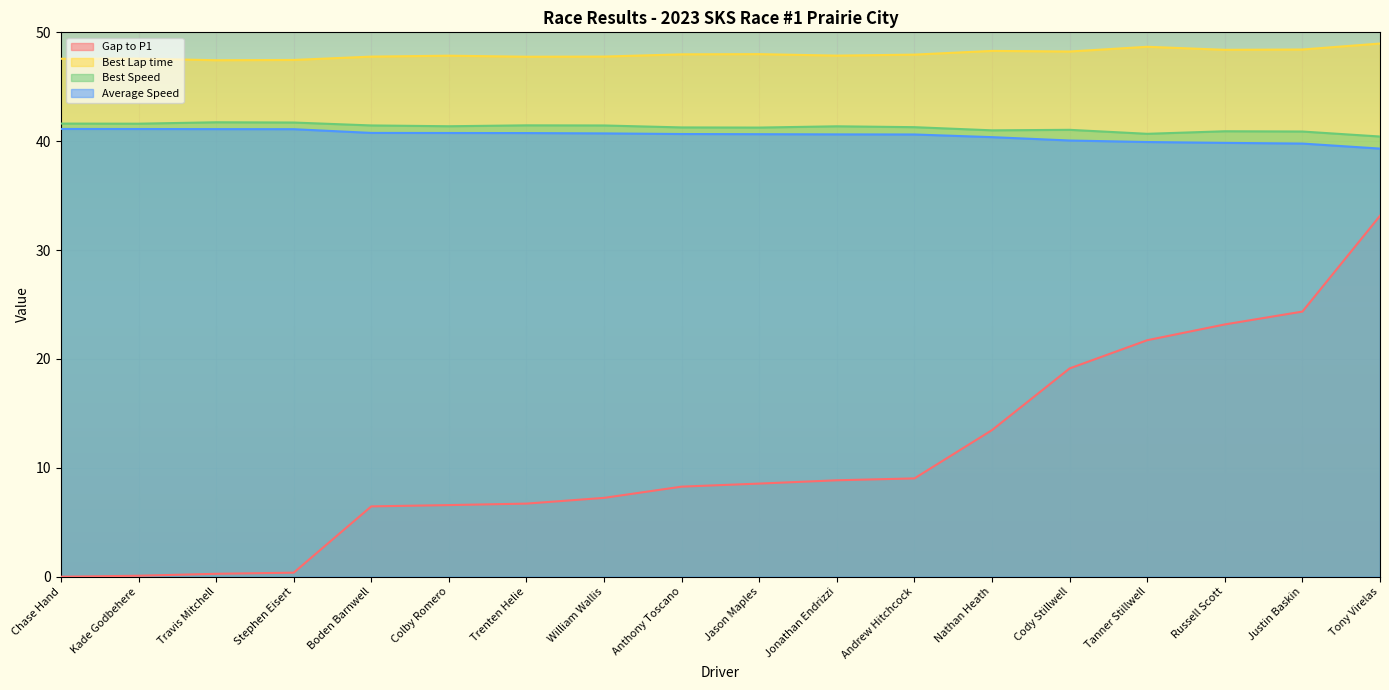

How many categories are shown in the chart?

18